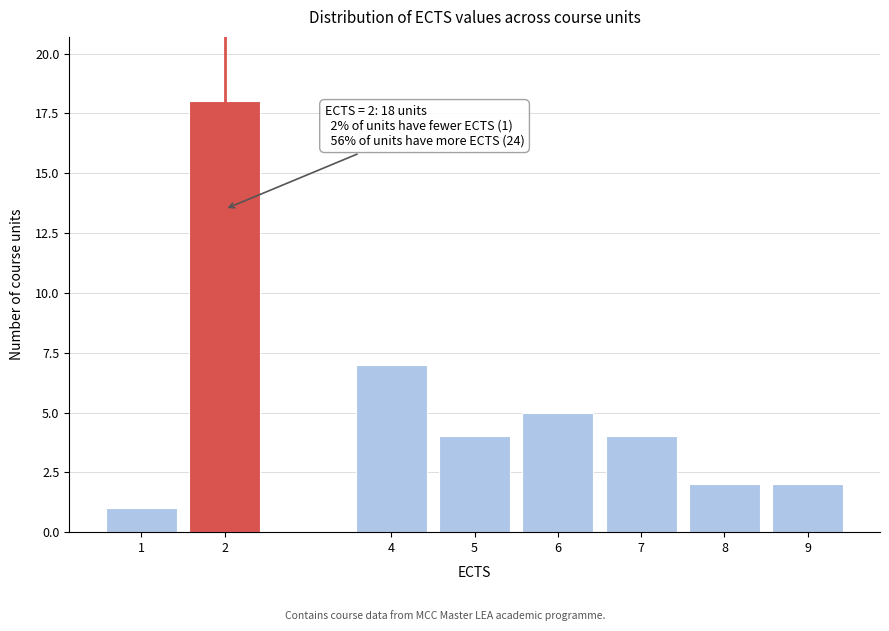

Reading left to right, list all the values displayed in this chart.

1	18	7	4	5	4	2	2